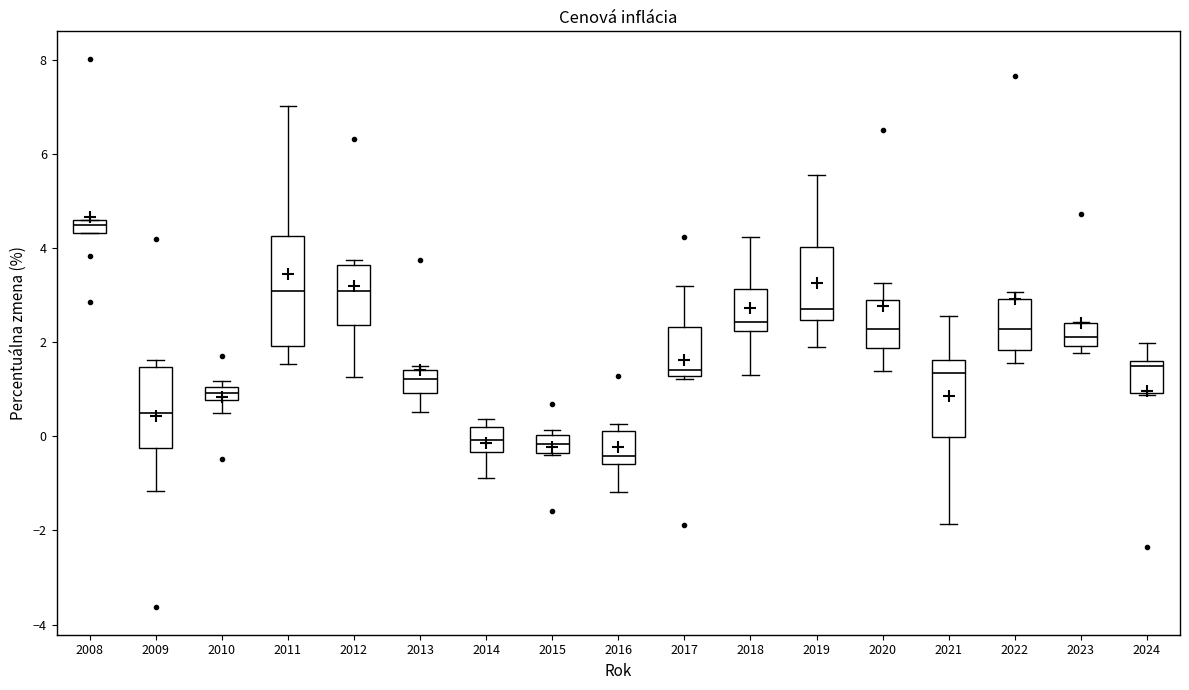

Where is the upper edge of the box at x = 2019 on the y-axis? The values are not printed on the chart, so give them approximately, as read against the axis.

4.0